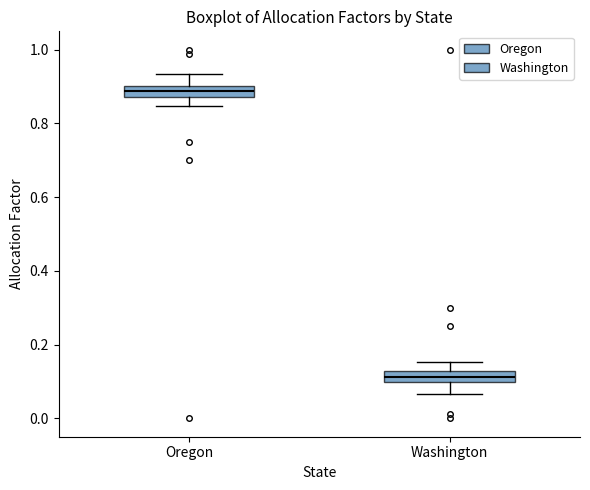

Which box's median line is the lowest?

Washington